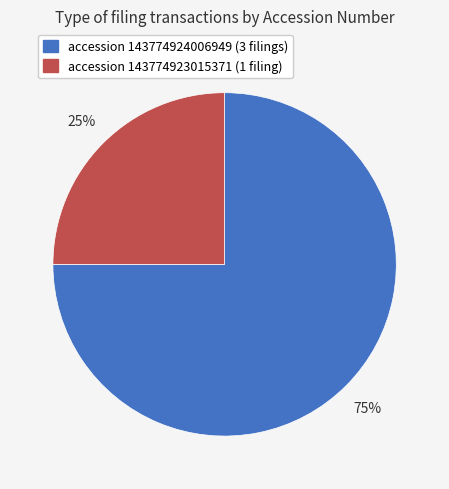

To the nearest percent, what is the difference between the largest and smallest slice percentages?

50%